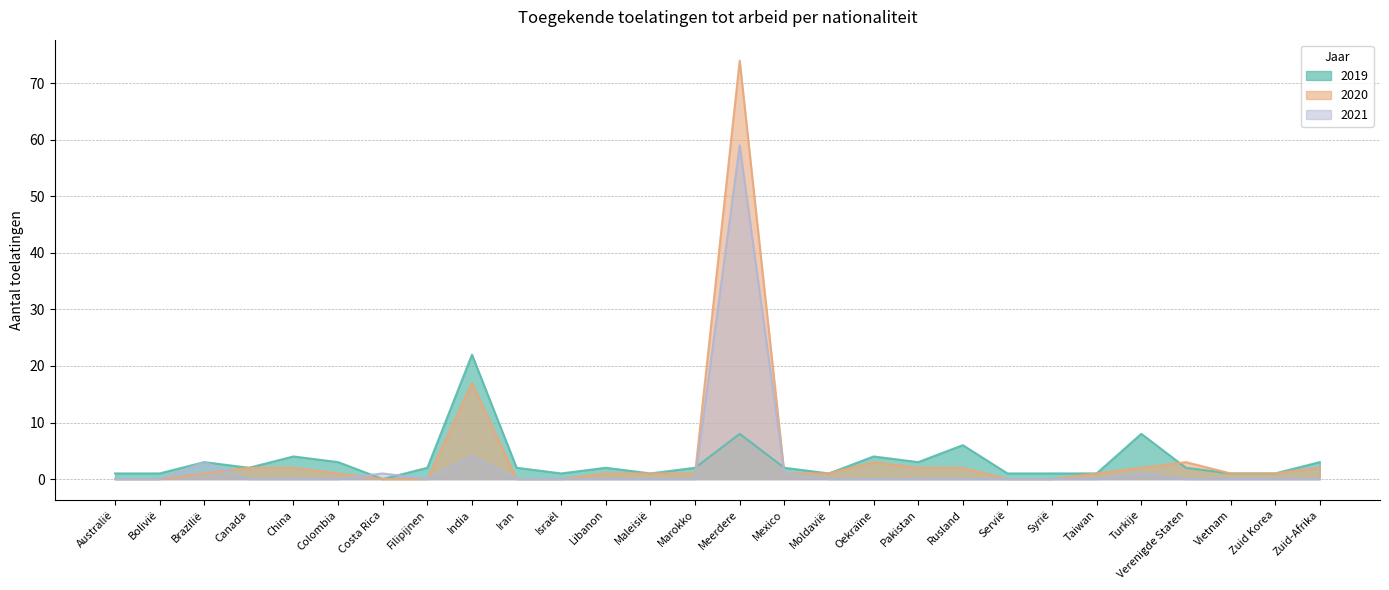

At which category is the sum across all series the highest?

Meerdere